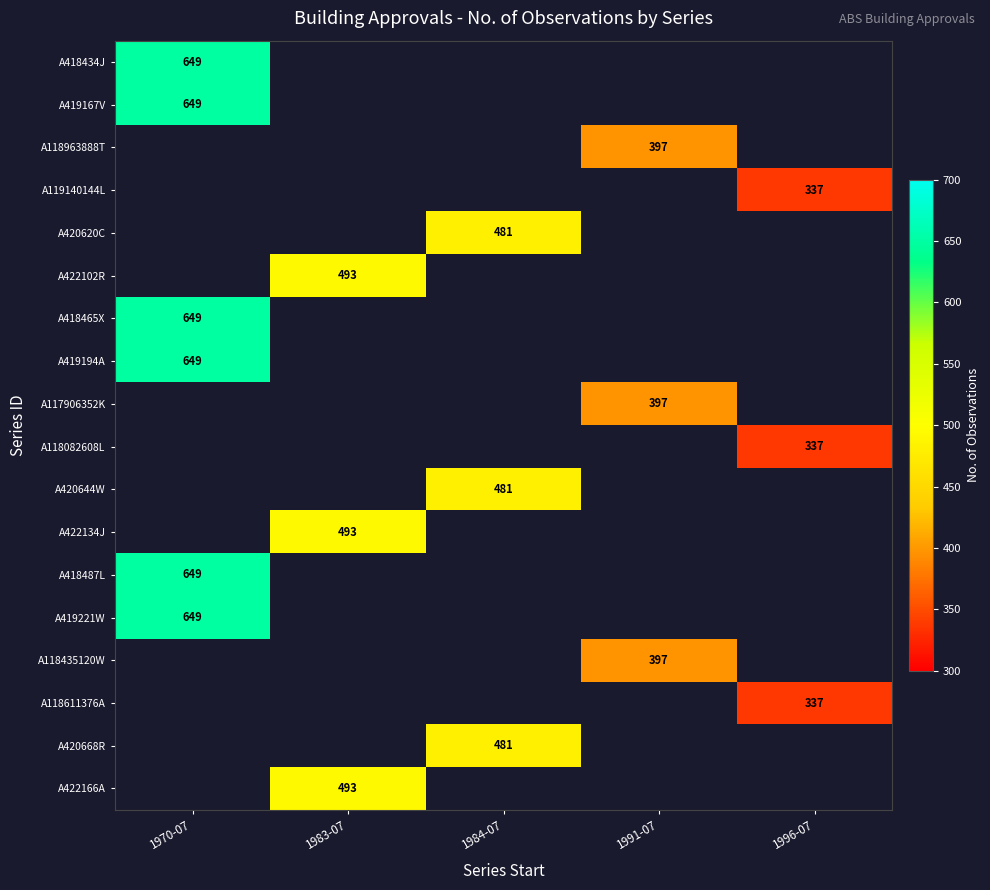

The value of A118082608L at 1996-07 is 122. True or false?

False